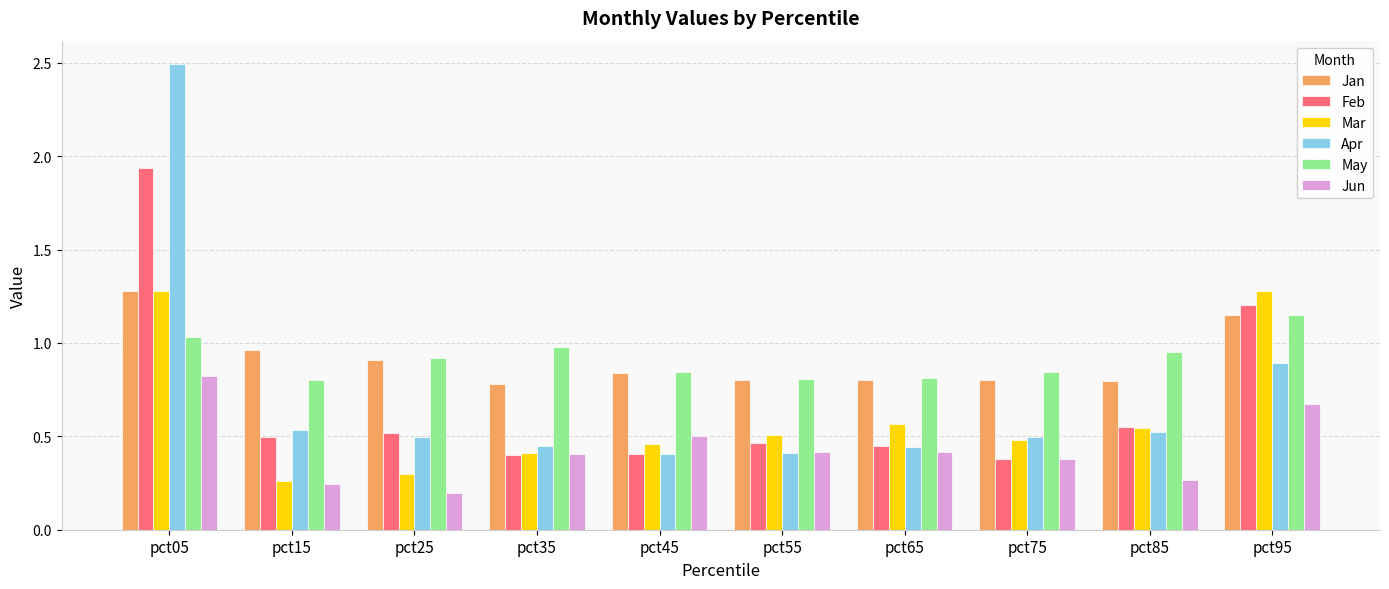

Which series has the largest range (max minus min)?

Apr